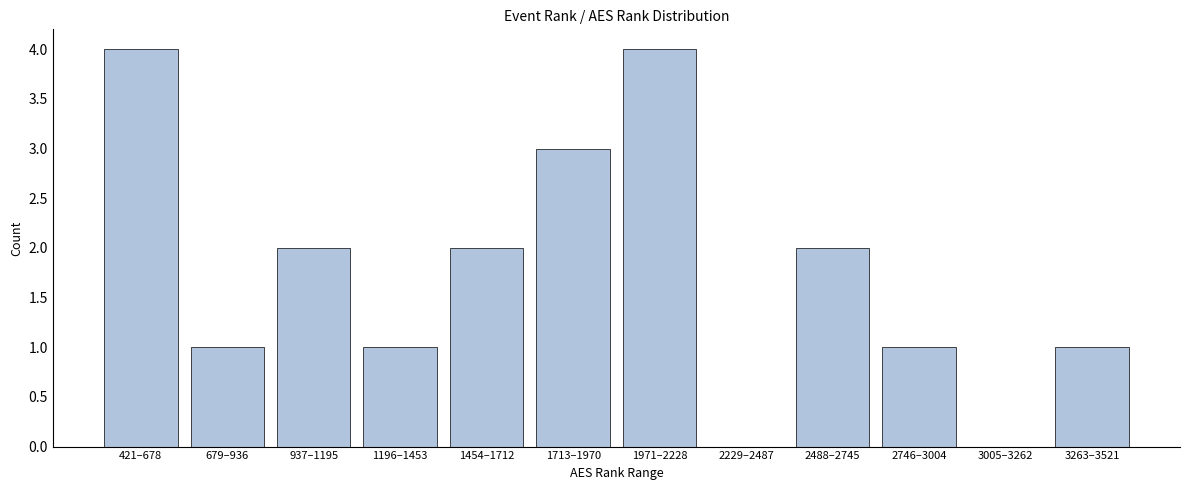

Reading right to left, extract all data points from this chart.

3263–3521=1	3005–3262=0	2746–3004=1	2488–2745=2	2229–2487=0	1971–2228=4	1713–1970=3	1454–1712=2	1196–1453=1	937–1195=2	679–936=1	421–678=4